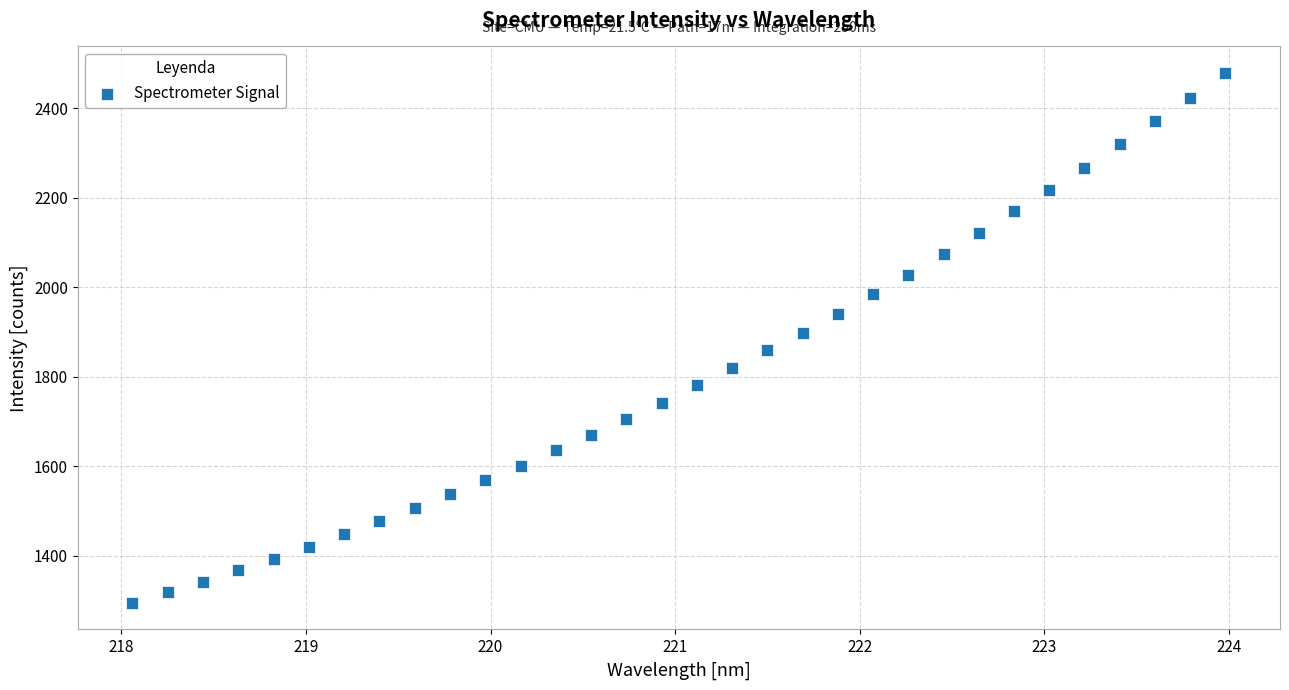

What is the range of X values (max minus min)?

5.9